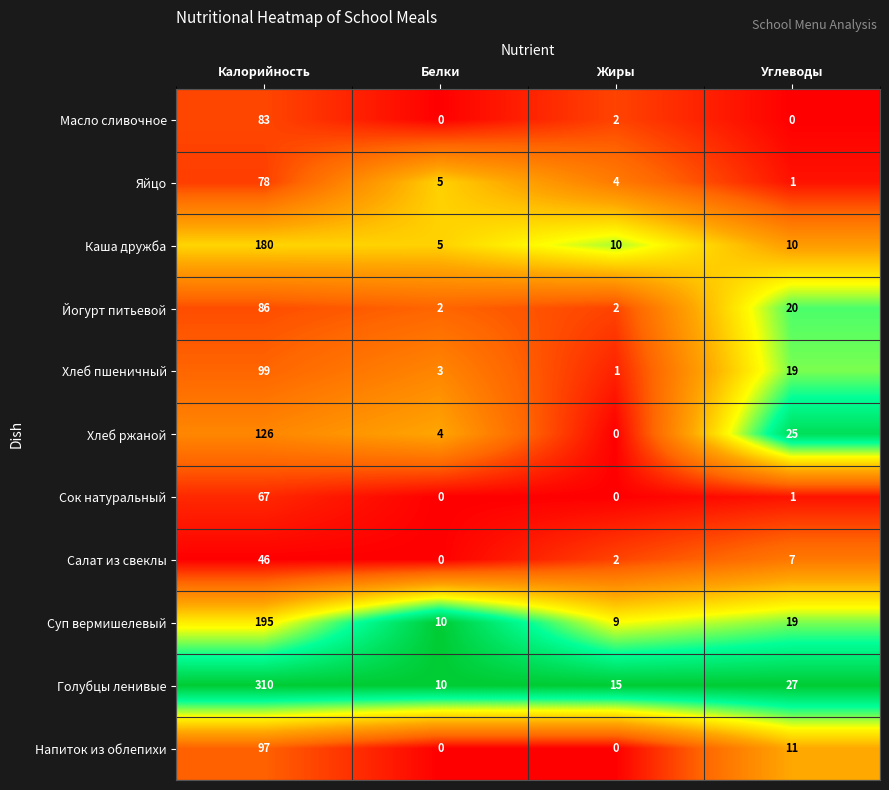

At how many categories does at least one series exceed 0?

4